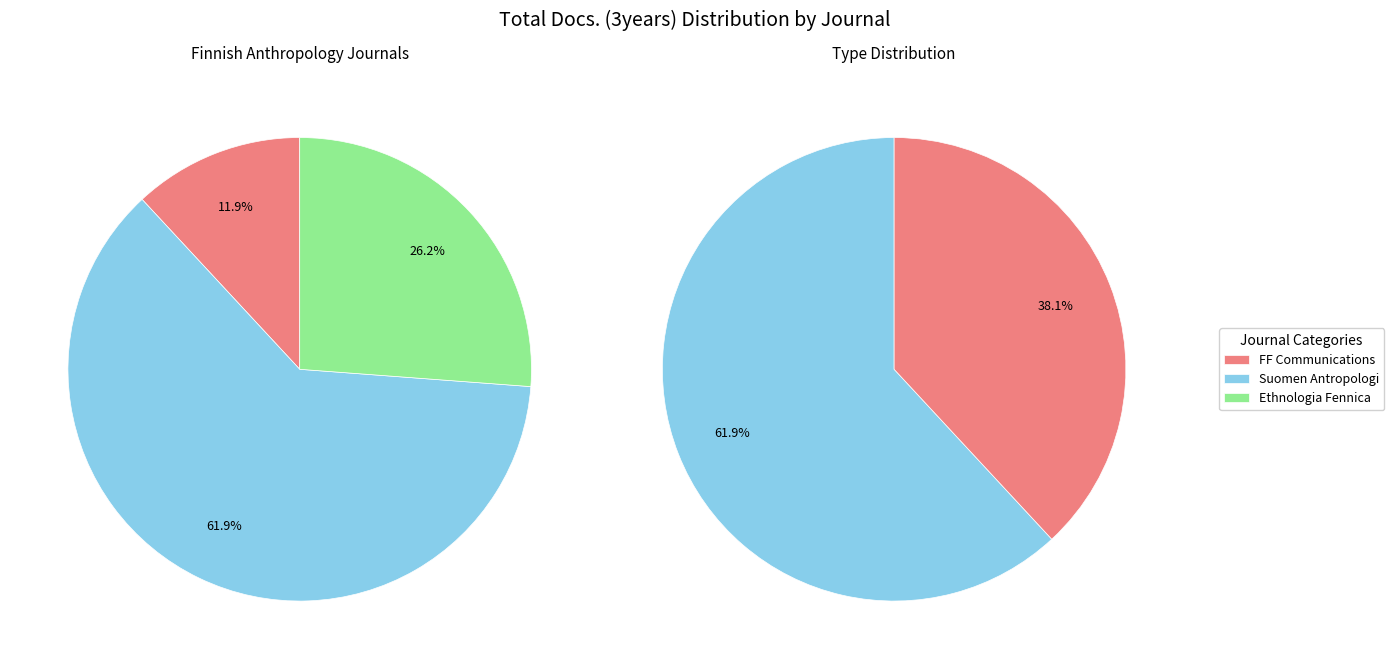

Is there a majority slice in this chart?

Yes